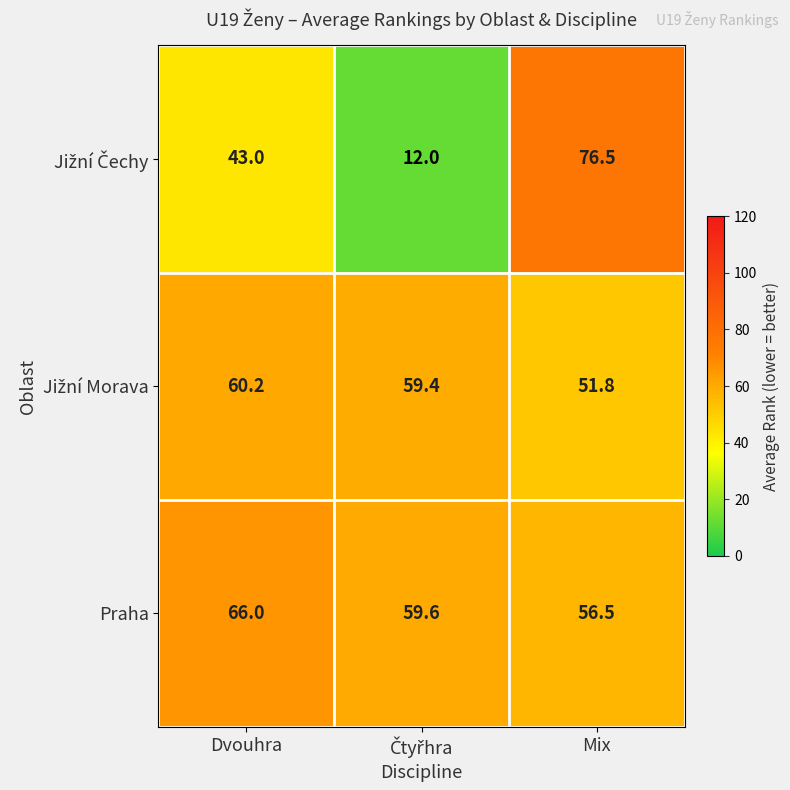

What is the total value across all series at Dvouhra?

169.2